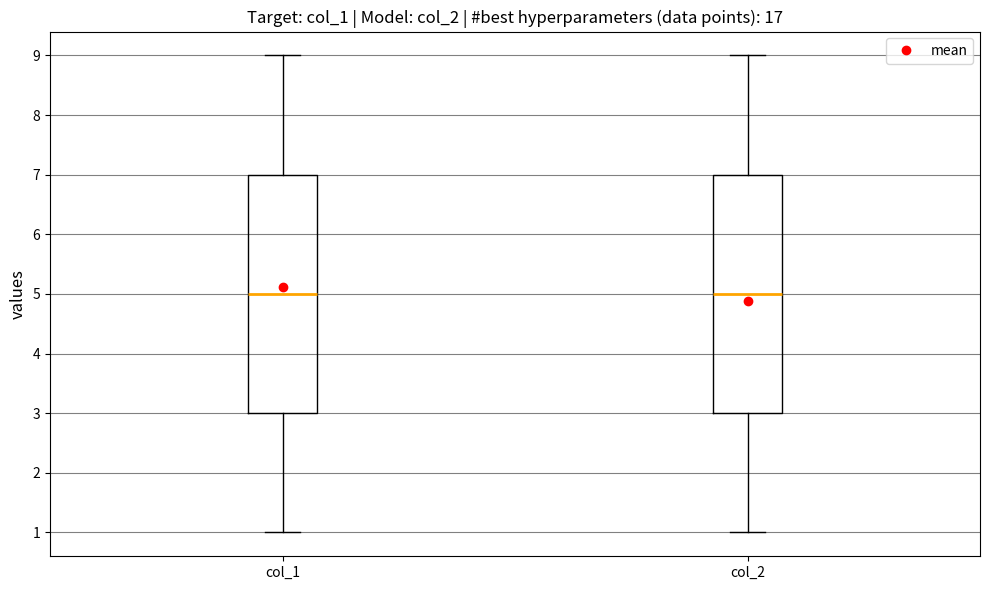

Reading left to right, transcribe this box plot: for each box, give where its median line is, the range the box spans, and where its two whiskers end, as read against the y-axis. The values are not printed on the chart, so give them approximately, as read against the axis.

col_1: median 5, box 3 to 7, whiskers 1 to 9
col_2: median 5, box 3 to 7, whiskers 1 to 9